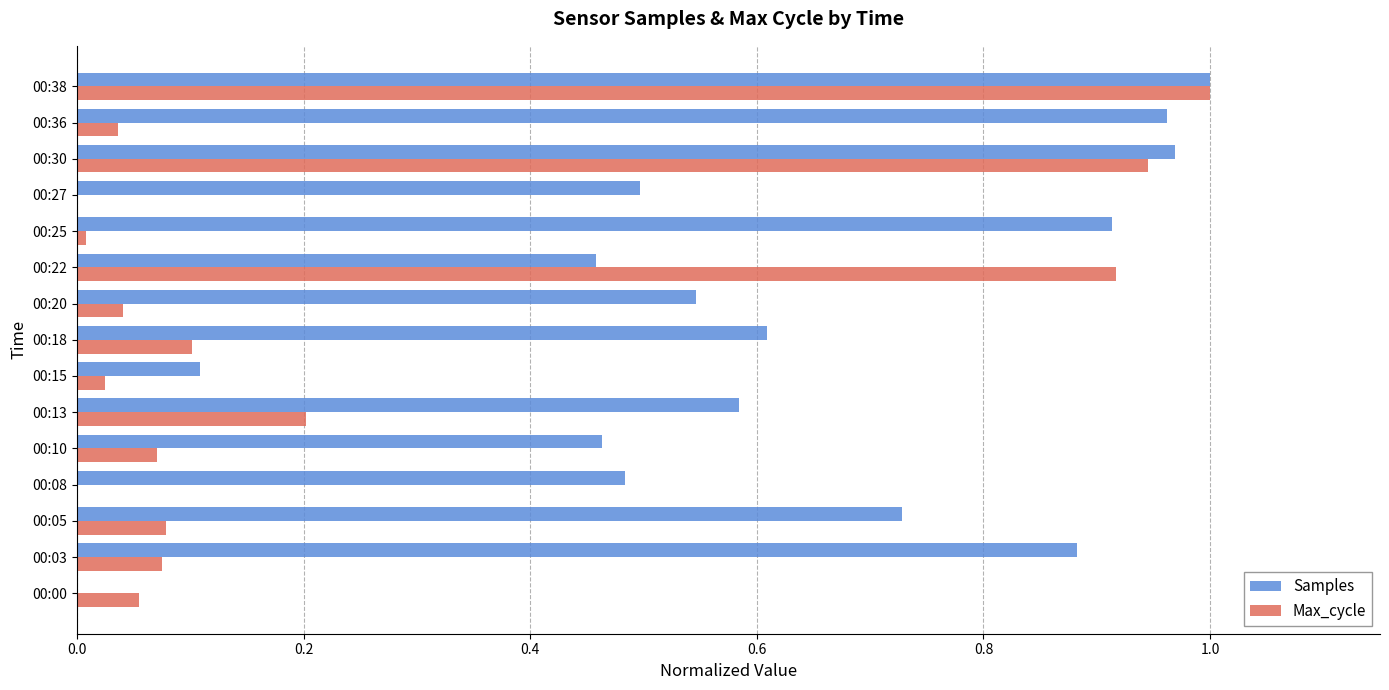

At which category is the sum across all series the highest?

00:38